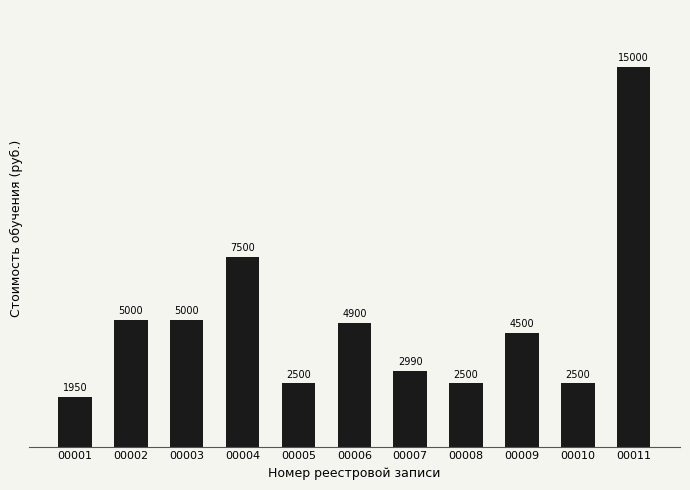

What is the value of the 6th bar from the left?

4900